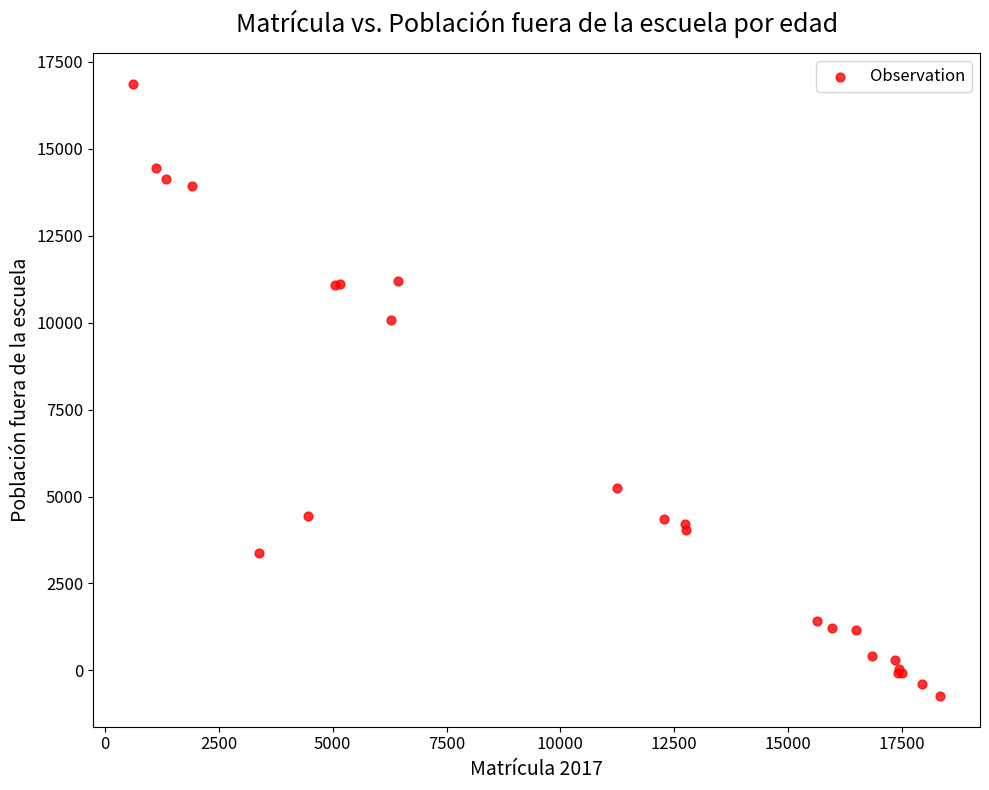

What Y value in the scatter plot is closest to 8065?

10084